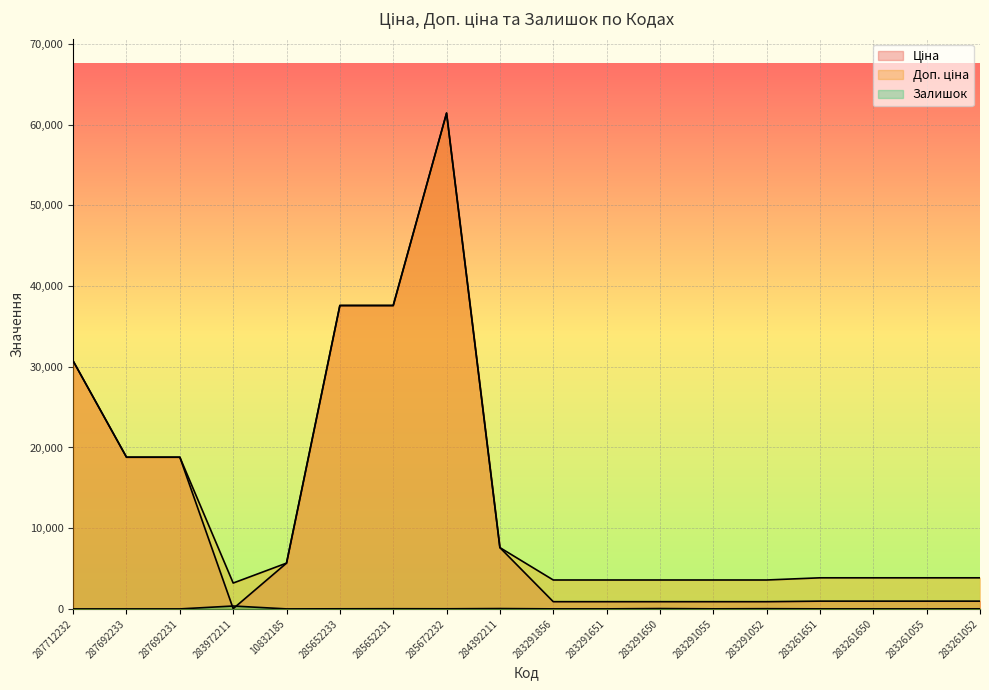

Where is the first local minimum for Залишок?

10832185